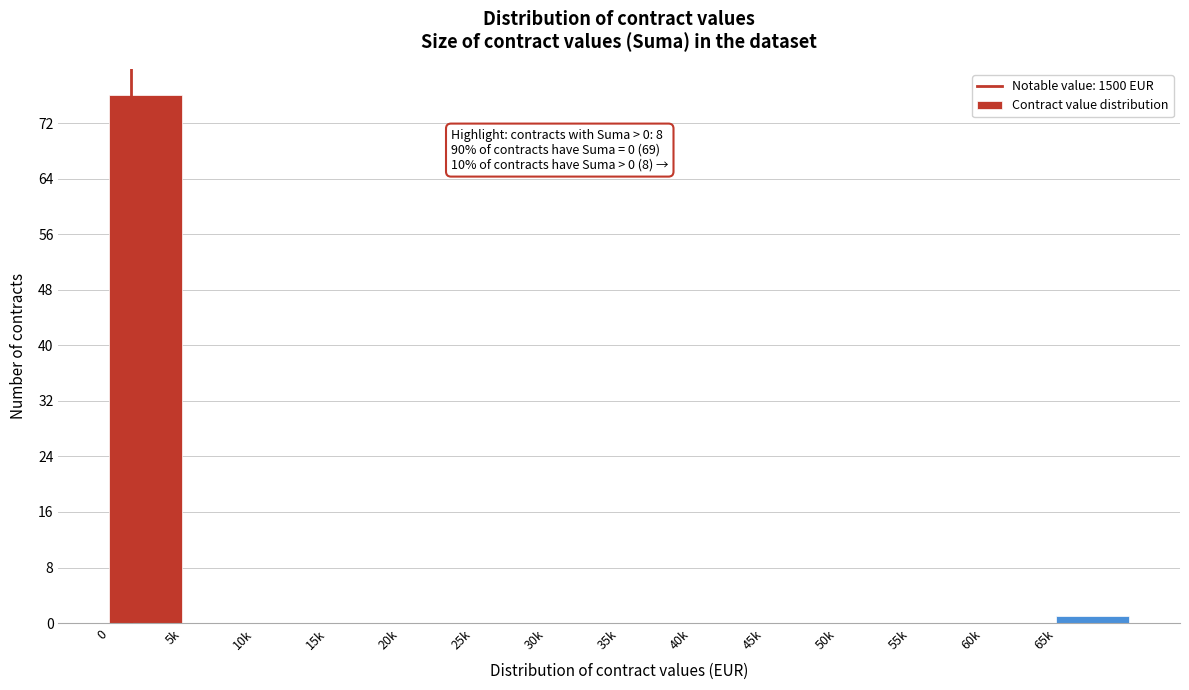

Reading right to left, transcribe all the data shown in this chart.

65k=1	60k=0	55k=0	50k=0	45k=0	40k=0	35k=0	30k=0	25k=0	20k=0	15k=0	10k=0	5k=0	0=76